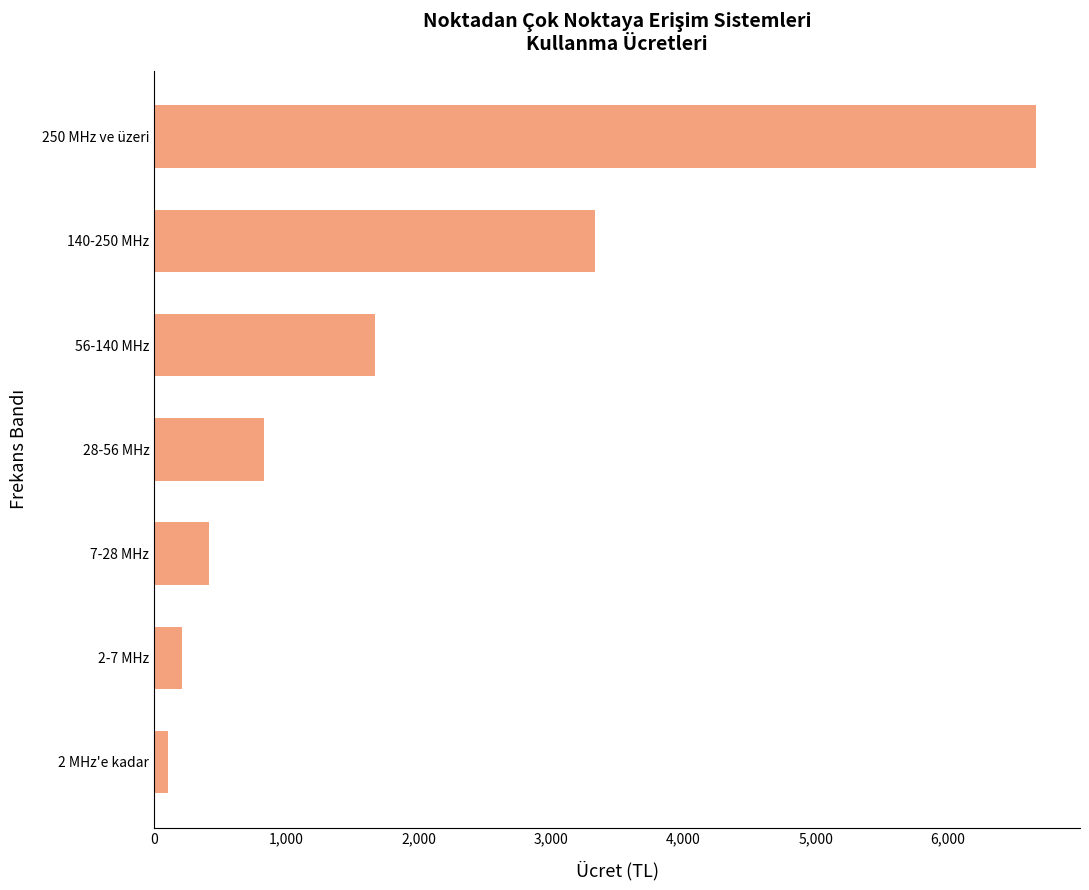

What is the smallest value displayed?

104.1